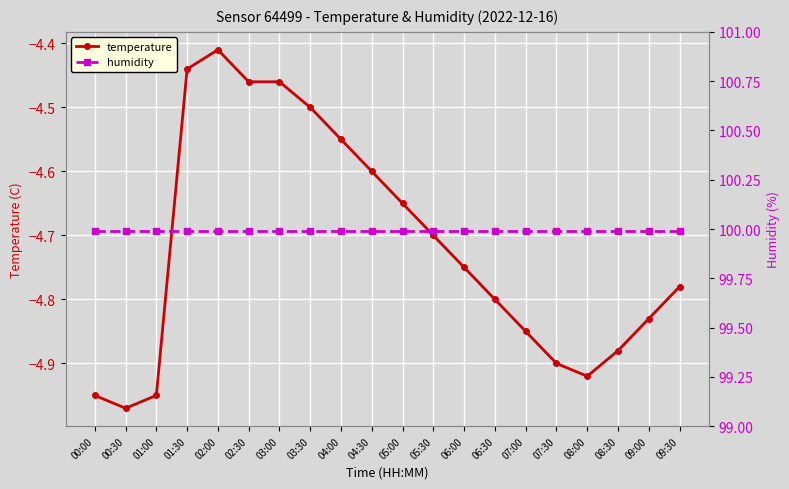

Reading left to right, extract all data points from this chart.

temperature: 00:00=-5.0	00:30=-5.0	01:00=-5.0	01:30=-4.4	02:00=-4.4	02:30=-4.5	03:00=-4.5	03:30=-4.5	04:00=-4.5	04:30=-4.6	05:00=-4.7	05:30=-4.7	06:00=-4.8	06:30=-4.8	07:00=-4.8	07:30=-4.9	08:00=-4.9	08:30=-4.9	09:00=-4.8	09:30=-4.8
humidity: 00:00=100.0	00:30=100.0	01:00=100.0	01:30=100.0	02:00=100.0	02:30=100.0	03:00=100.0	03:30=100.0	04:00=100.0	04:30=100.0	05:00=100.0	05:30=100.0	06:00=100.0	06:30=100.0	07:00=100.0	07:30=100.0	08:00=100.0	08:30=100.0	09:00=100.0	09:30=100.0